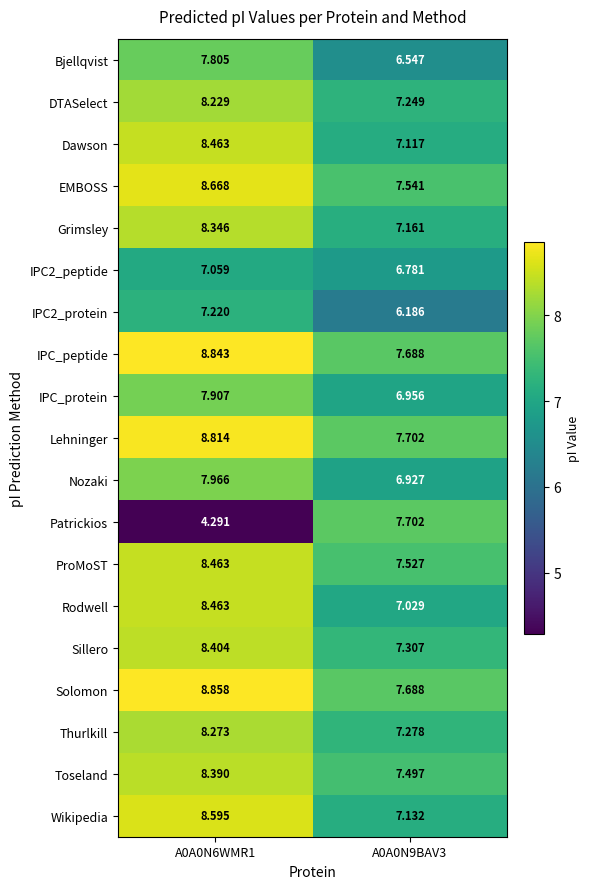

Count the number of data series in this chart.

19